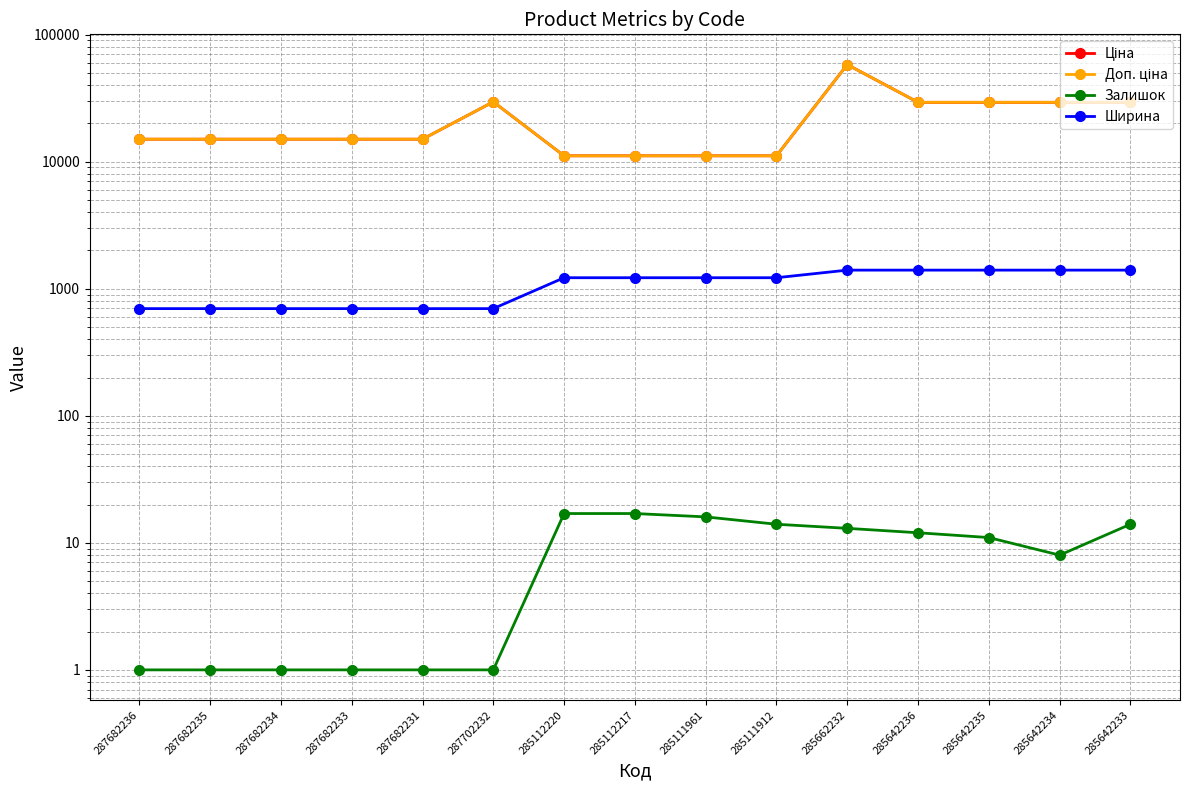

Reading left to right, extract all data points from this chart.

Ціна: 15019.2	15019.2	15019.2	15019.2	15019.2	29548.9	11113.6	11113.6	11113.6	11113.6	58037.0	29294.9	29294.9	29294.9	29294.9
Доп. ціна: 15019.2	15019.2	15019.2	15019.2	15019.2	29548.9	11113.6	11113.6	11113.6	11113.6	58037.0	29294.9	29294.9	29294.9	29294.9
Залишок: 1.0	1.0	1.0	1.0	1.0	1.0	17.0	17.0	16.0	14.0	13.0	12.0	11.0	8.0	14.0
Ширина: 697.0	697.0	697.0	697.0	697.0	697.0	1220.0	1220.0	1220.0	1220.0	1400.0	1400.0	1400.0	1400.0	1400.0